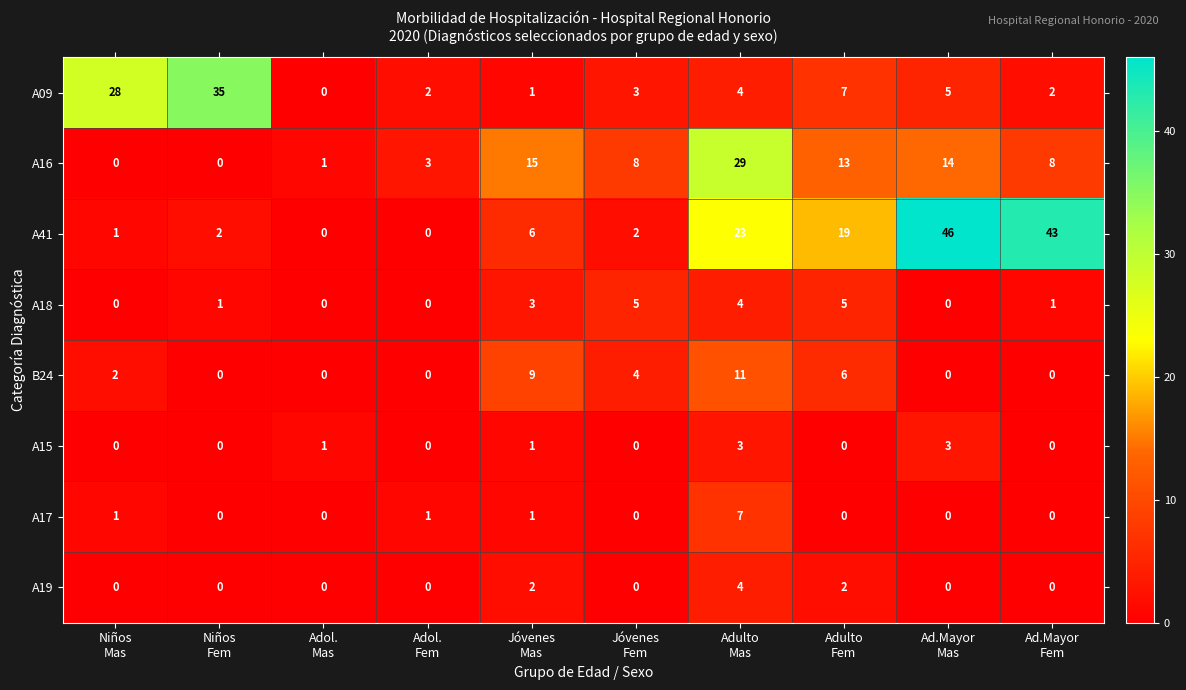

What is the difference between the maximum and minimum values in the A17 series?

7